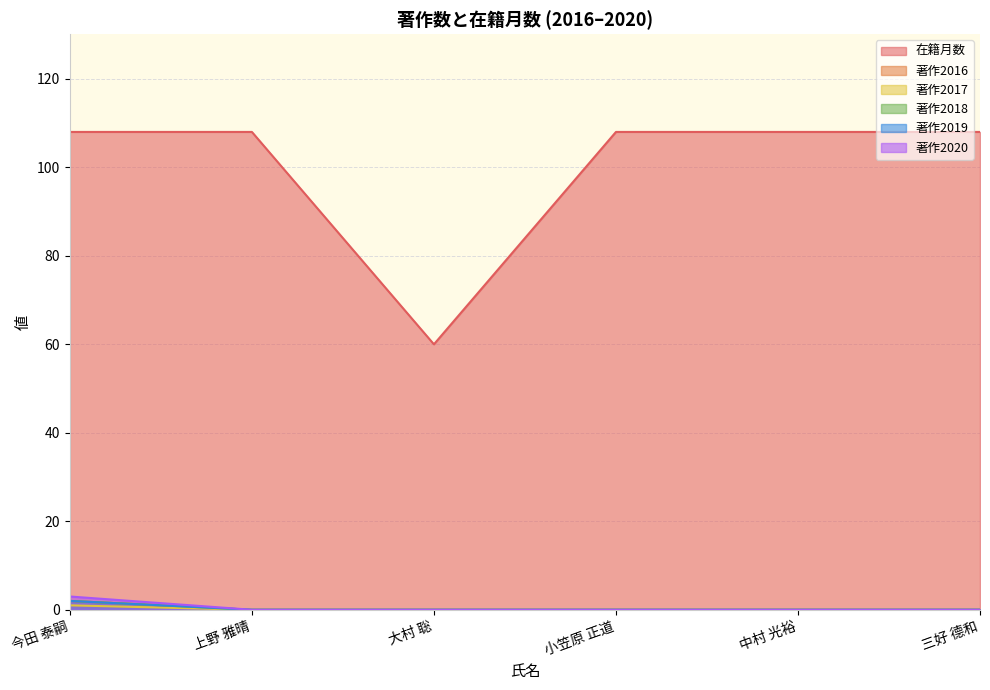

True or false: 著作2018 and 在籍月数 intersect in this chart.

False